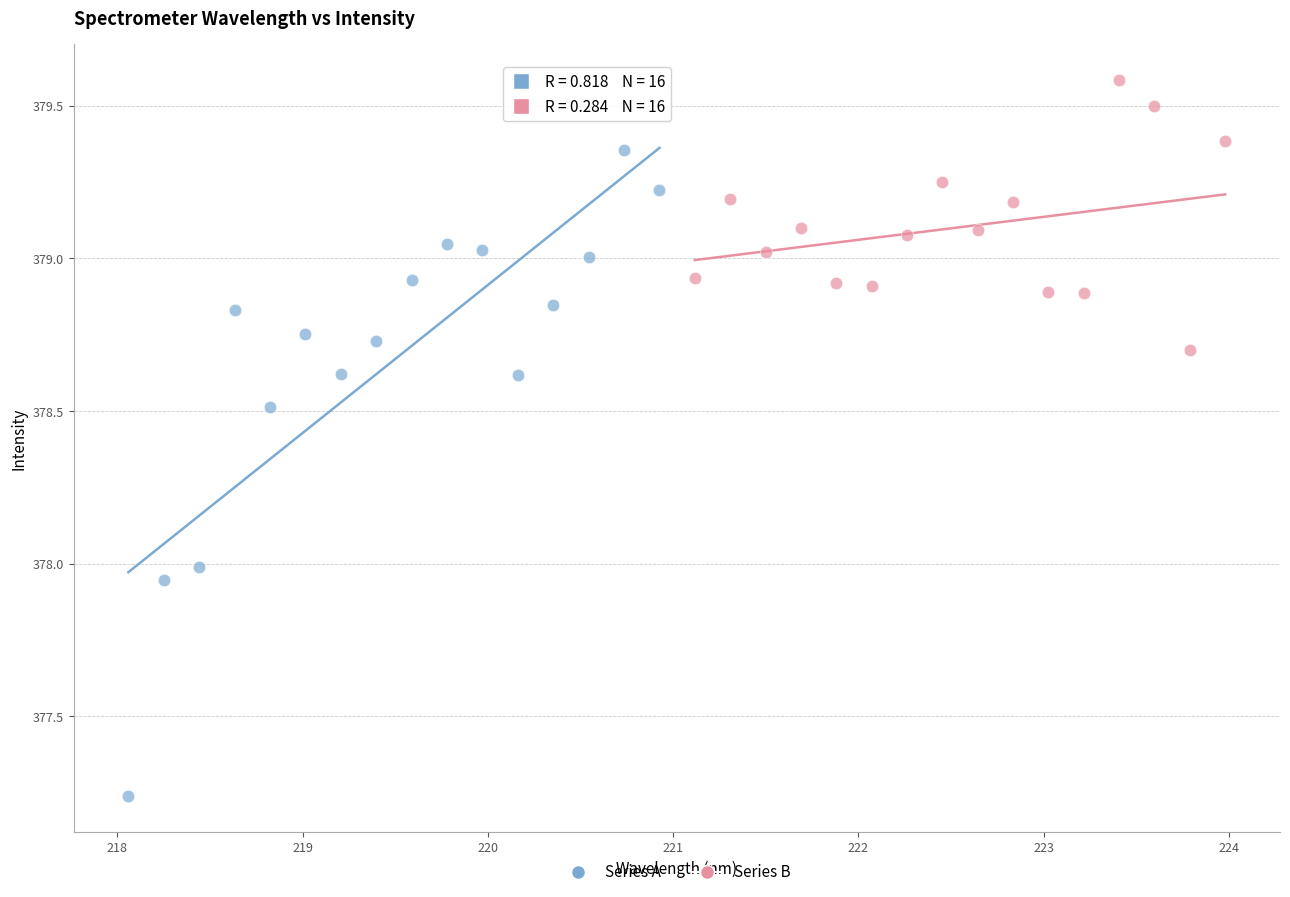

Which series has the widest spread of Y values?

Series A